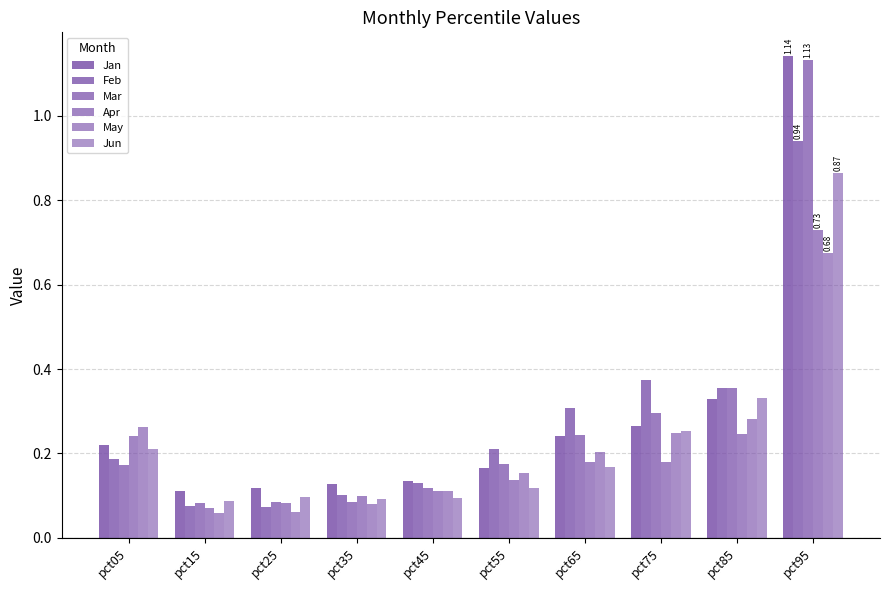

Reading right to left, what are all the values shown in this chart?

Jan: 1.1	0.3	0.3	0.2	0.2	0.1	0.1	0.1	0.1	0.2
Feb: 0.9	0.4	0.4	0.3	0.2	0.1	0.1	0.1	0.1	0.2
Mar: 1.1	0.4	0.3	0.2	0.2	0.1	0.1	0.1	0.1	0.2
Apr: 0.7	0.2	0.2	0.2	0.1	0.1	0.1	0.1	0.1	0.2
May: 0.7	0.3	0.2	0.2	0.2	0.1	0.1	0.1	0.1	0.3
Jun: 0.9	0.3	0.3	0.2	0.1	0.1	0.1	0.1	0.1	0.2